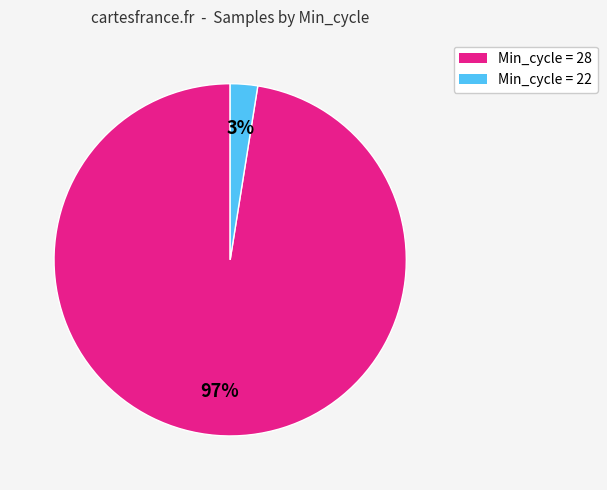

Is there any slice that represents more than half of the pie?

Yes